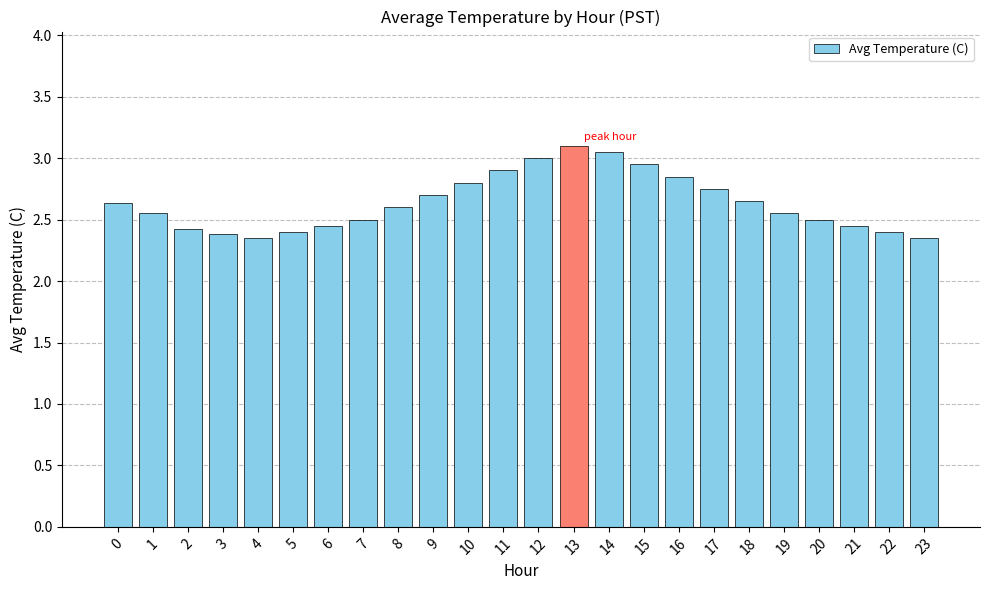

What is the value of the 10th bar from the left?

2.7